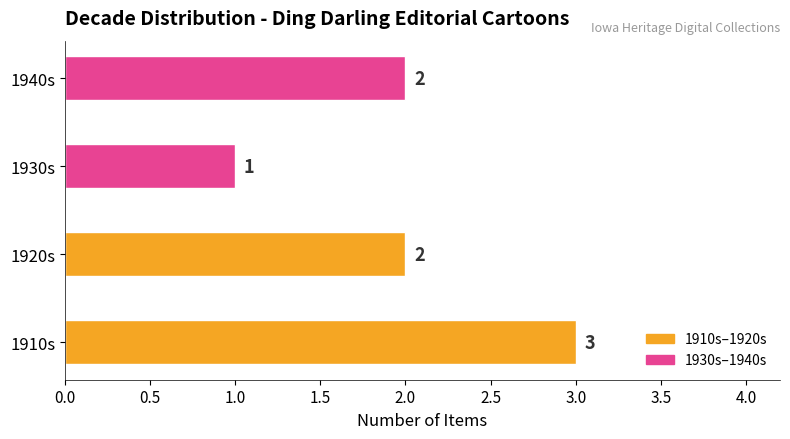

How many categories are shown in the chart?

4